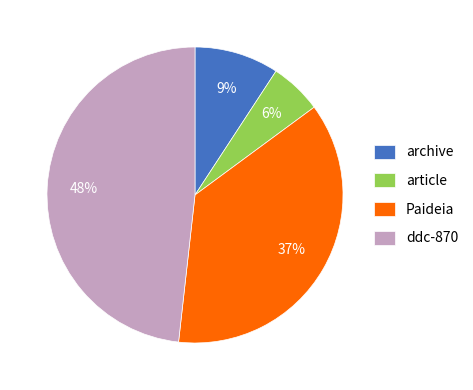

Rank the categories by value from lowest to highest.

article, archive, Paideia, ddc-870